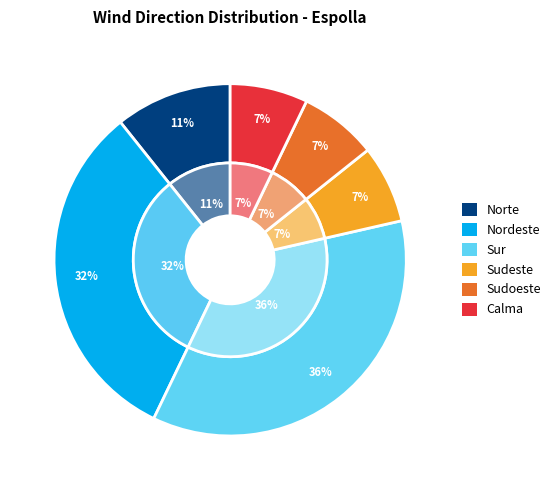

Approximately how many times larger is the value at Calma compared to Nordeste?

0.2